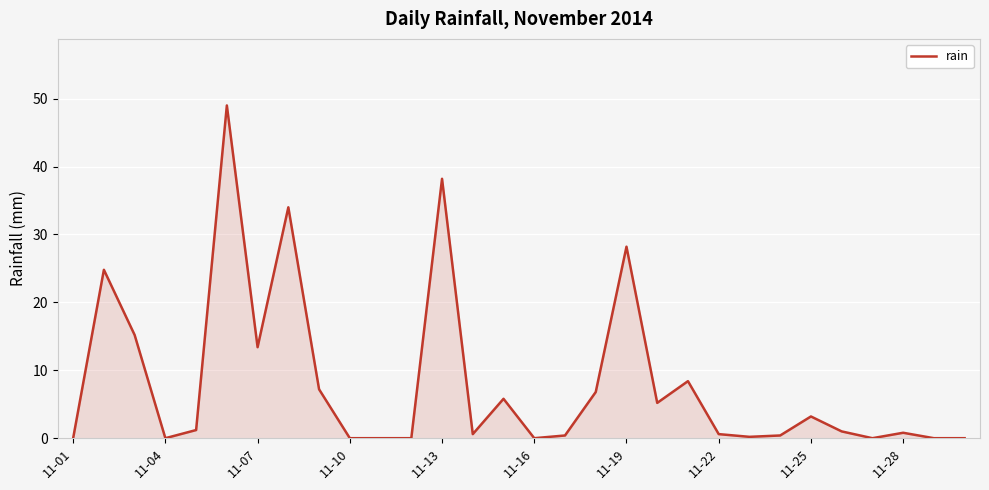

What is the difference between the maximum and minimum values?

49.0